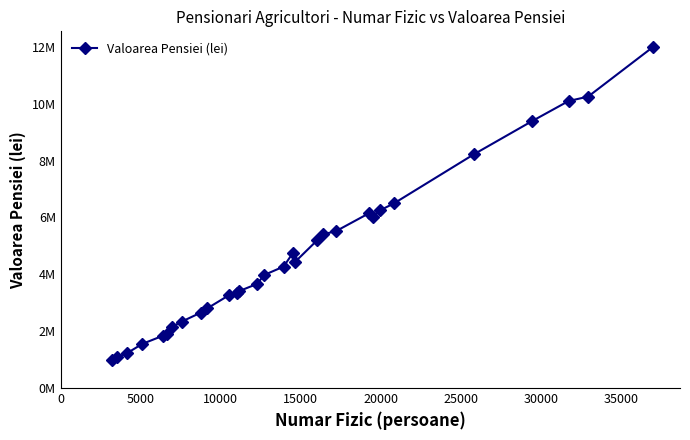

How many distinct data groups are displayed?

1